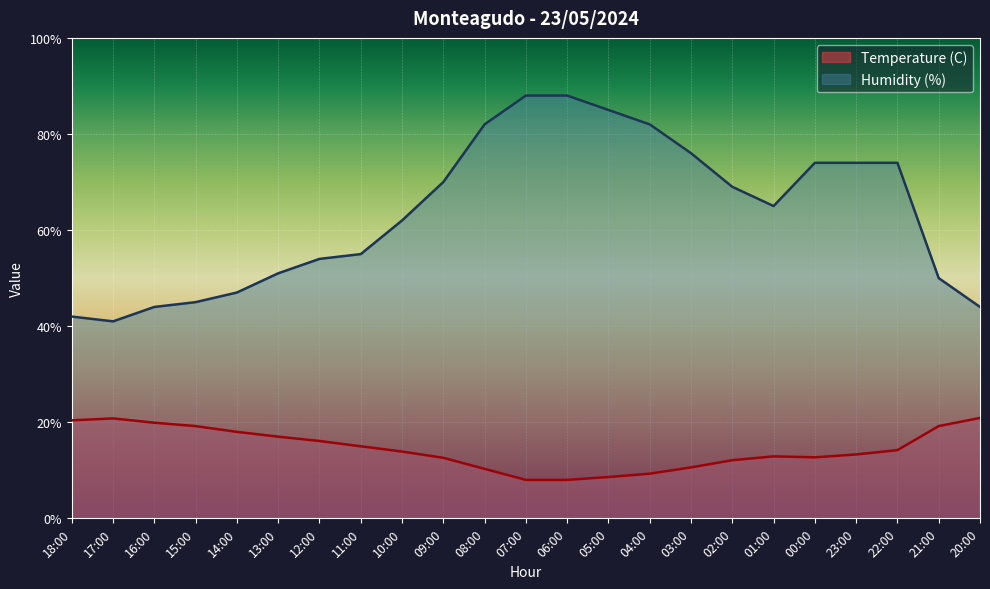

Reading left to right, list all the values displayed in this chart.

Temperature (C): 18:00=20.4	17:00=20.8	16:00=19.9	15:00=19.2	14:00=18.0	13:00=17.0	12:00=16.1	11:00=15.0	10:00=13.9	09:00=12.6	08:00=10.3	07:00=8.0	06:00=8.0	05:00=8.6	04:00=9.3	03:00=10.6	02:00=12.1	01:00=12.9	00:00=12.7	23:00=13.3	22:00=14.2	21:00=19.2	20:00=20.9
Humidity (%): 18:00=42.0	17:00=41.0	16:00=44.0	15:00=45.0	14:00=47.0	13:00=51.0	12:00=54.0	11:00=55.0	10:00=62.0	09:00=70.0	08:00=82.0	07:00=88.0	06:00=88.0	05:00=85.0	04:00=82.0	03:00=76.0	02:00=69.0	01:00=65.0	00:00=74.0	23:00=74.0	22:00=74.0	21:00=50.0	20:00=44.0